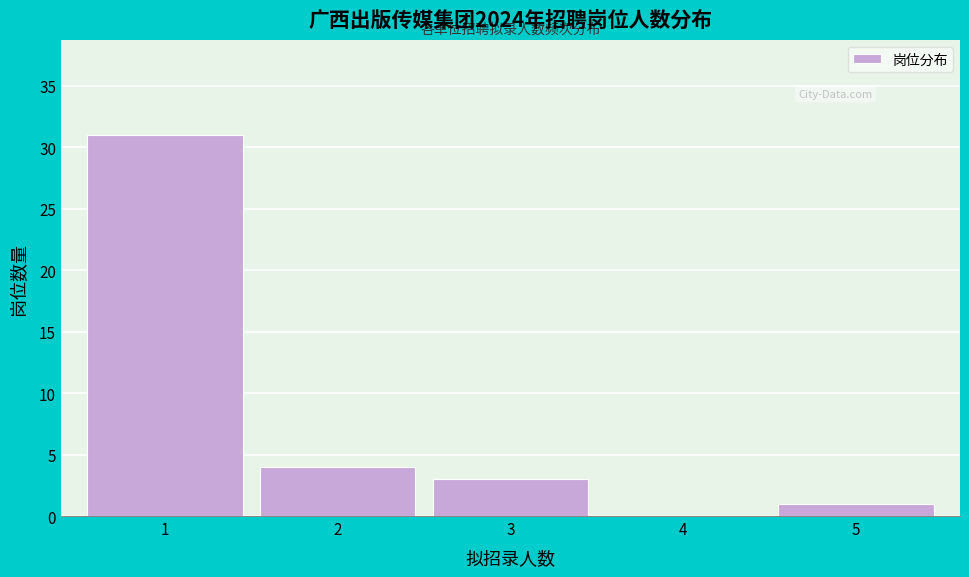

Reading right to left, extract all data points from this chart.

5=1	4=0	3=3	2=4	1=31